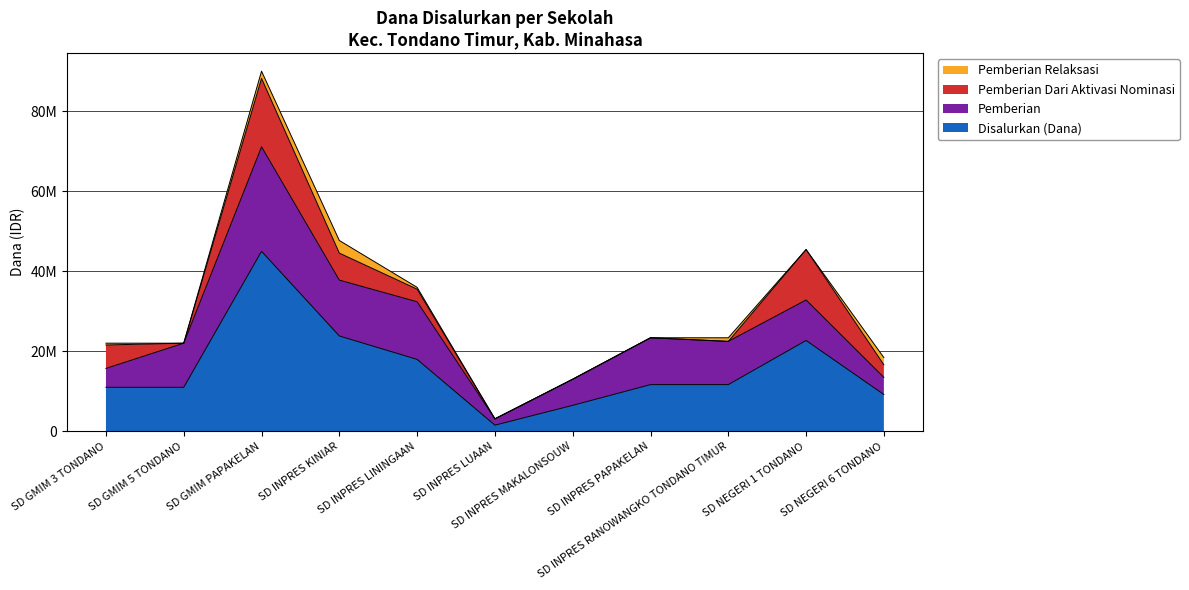

What is the label of the 9th point from the left?

SD INPRES RANOWANGKO TONDANO TIMUR